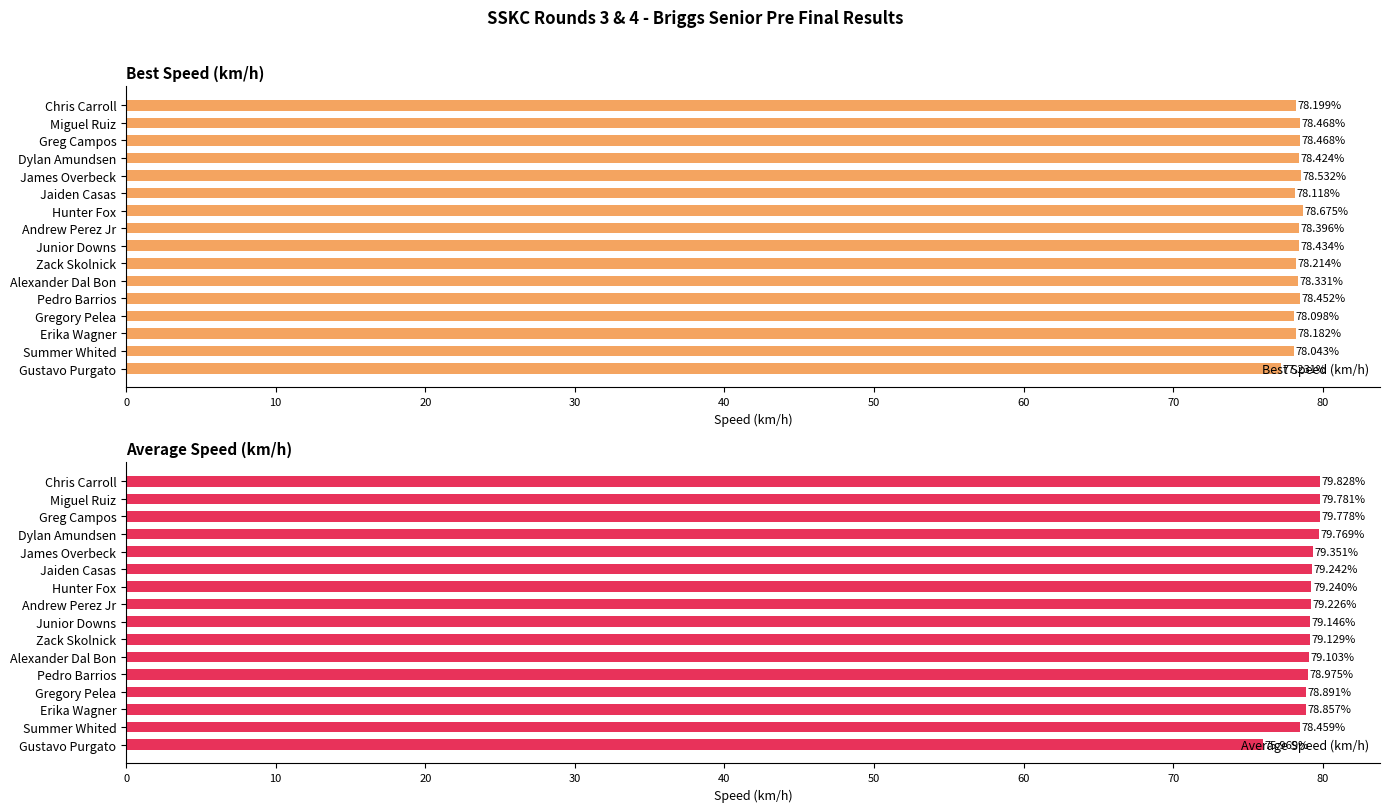

The value of Average Speed (km/h) at Pedro Barrios is 79.0. True or false?

True